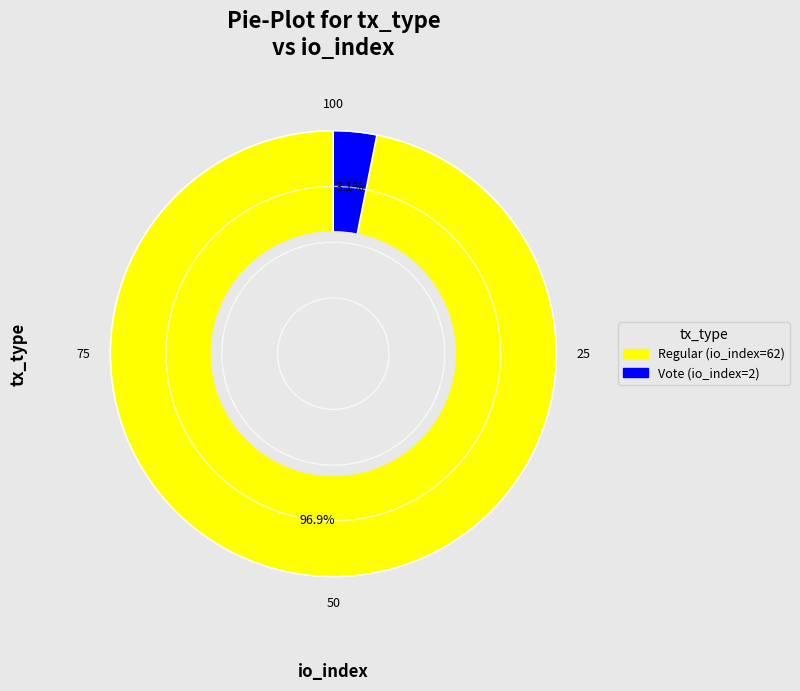

The Regular (io_index=62) slice represents 97% of the pie. True or false?

True